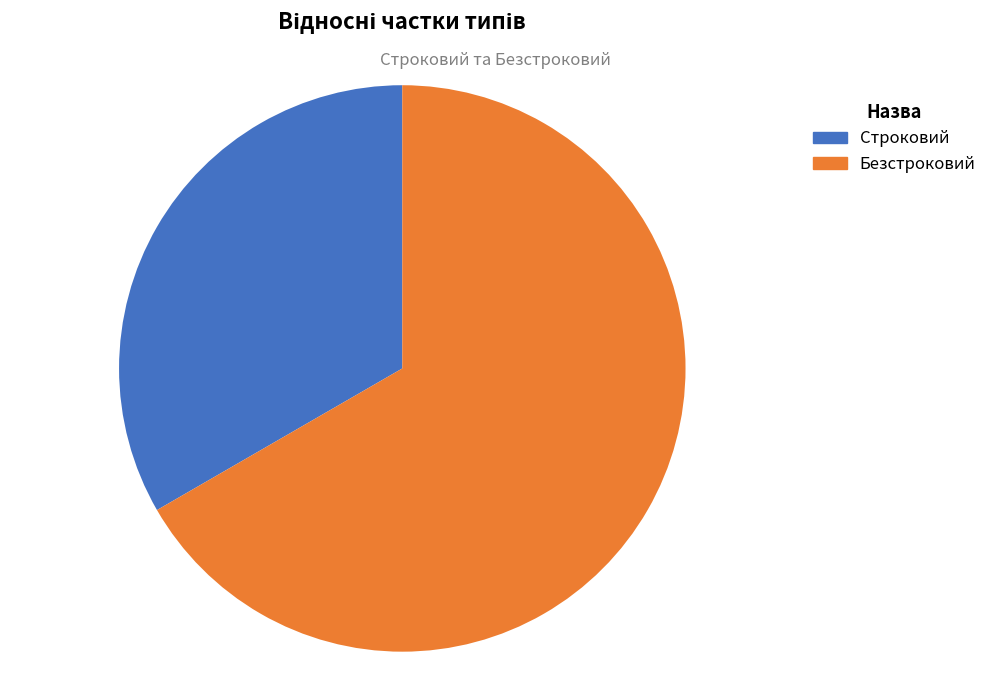

Which category accounts for the majority?

Безстроковий